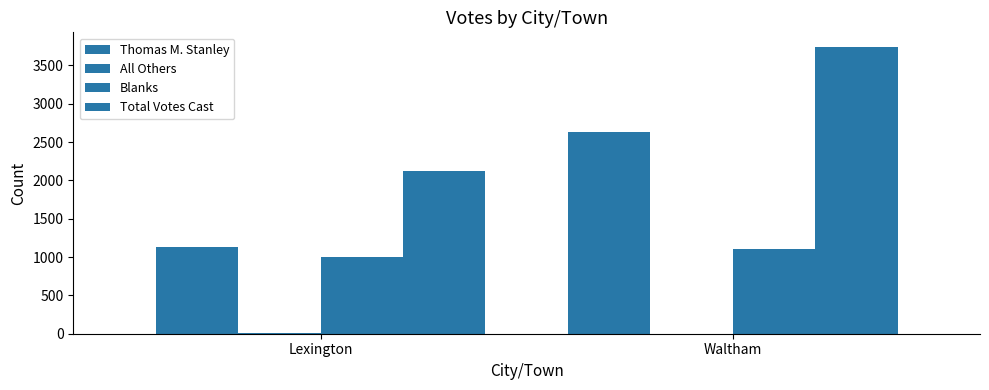

Rank the categories by All Others value from highest to lowest.

Lexington, Waltham